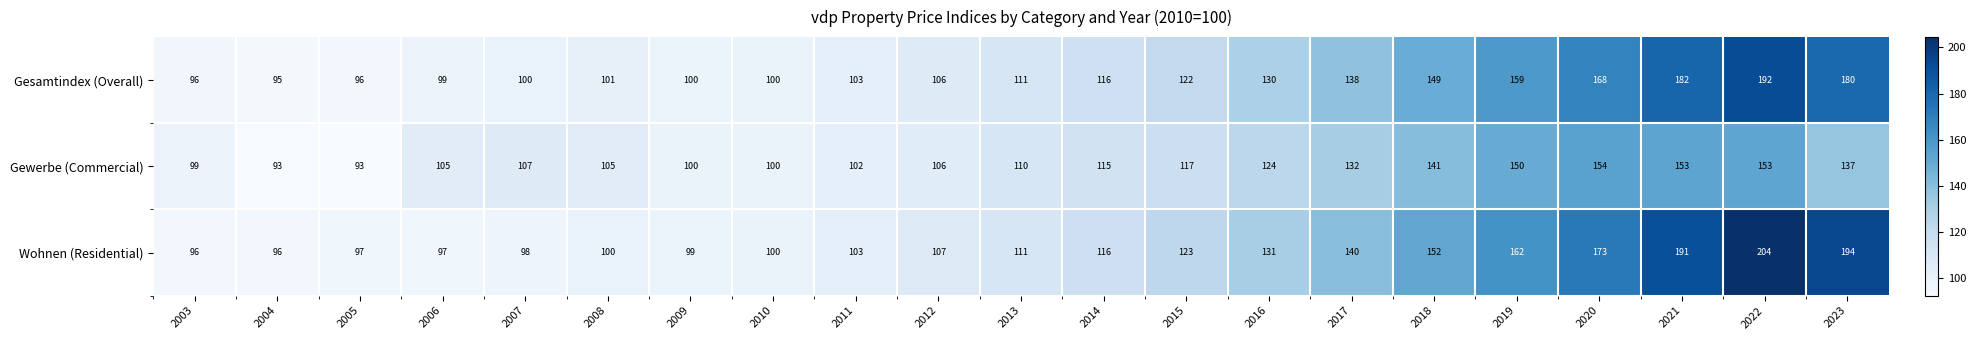

At which label is Gesamtindex (Overall) closest to 143?

2017